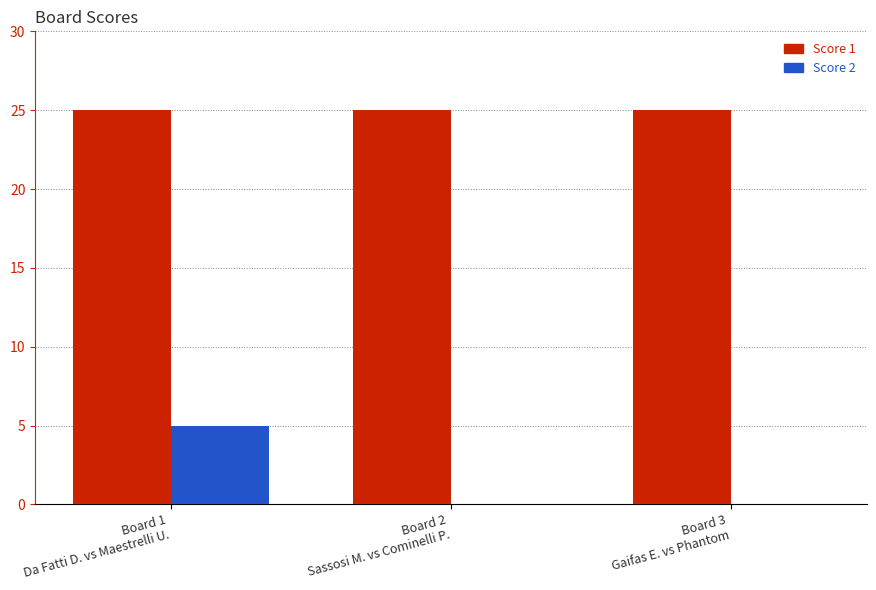

True or false: Score 1 has a value of 25 at Board 3
Gaifas E. vs Phantom.

True